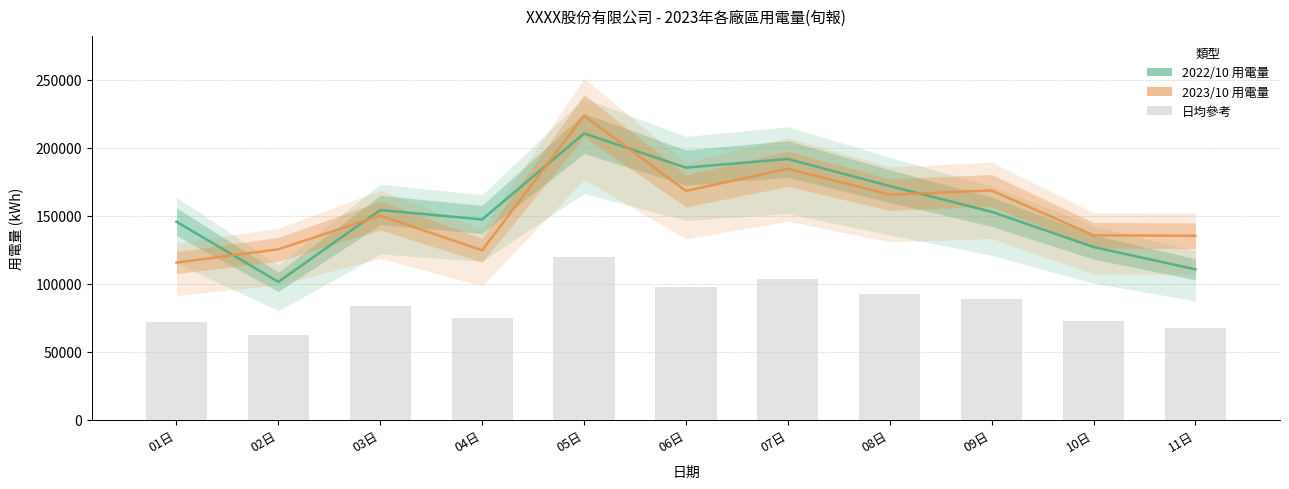

True or false: 日均參考 has a value of 92745.1 at 08日.

True